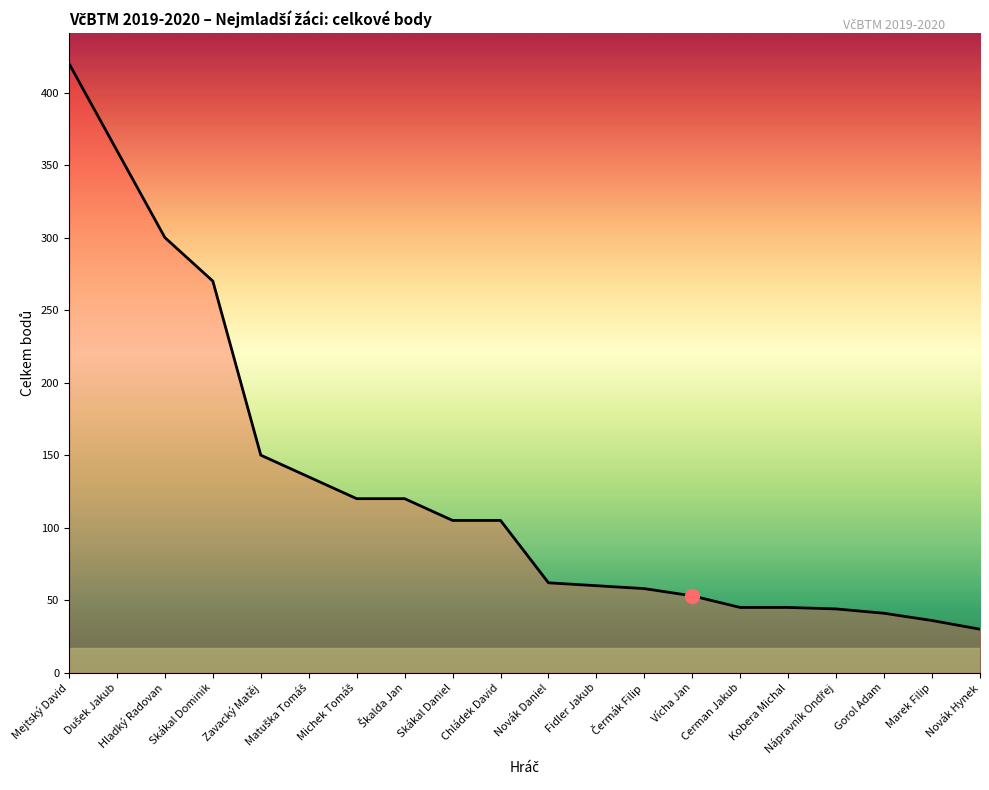

True or false: the data shows 93 at Hladký Radovan.

False